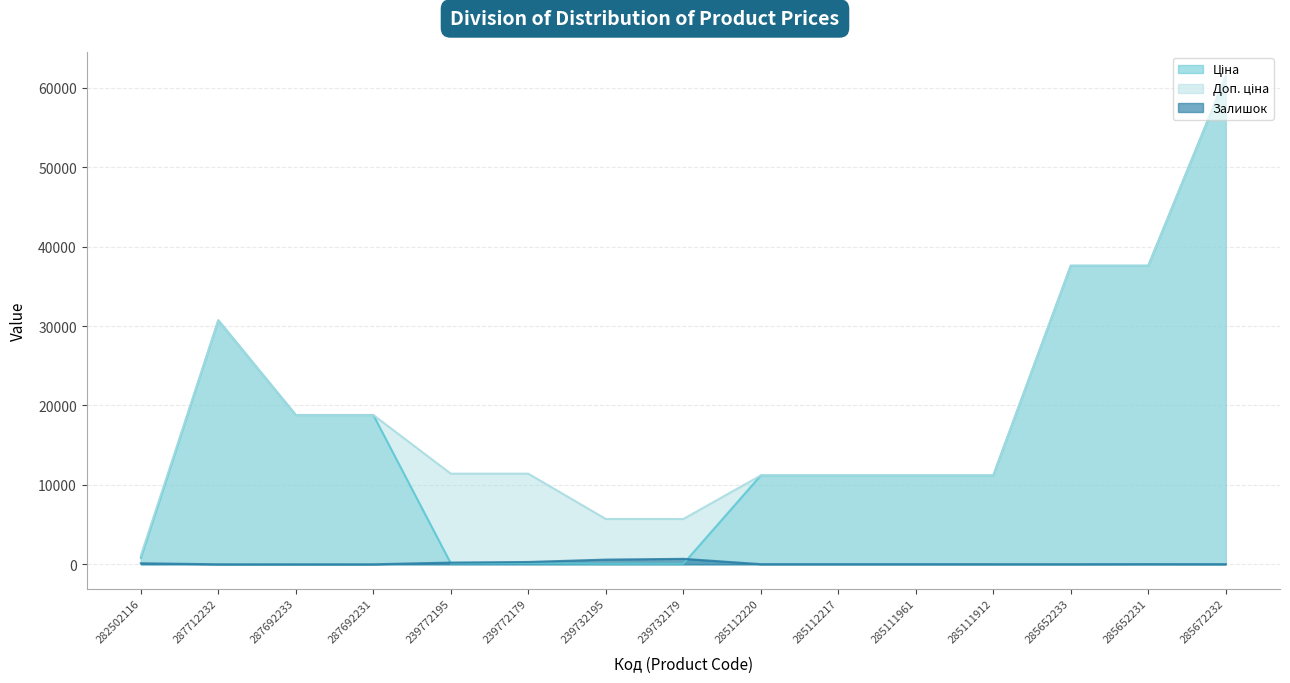

Read the Ціна value at 285111912.

11188.2